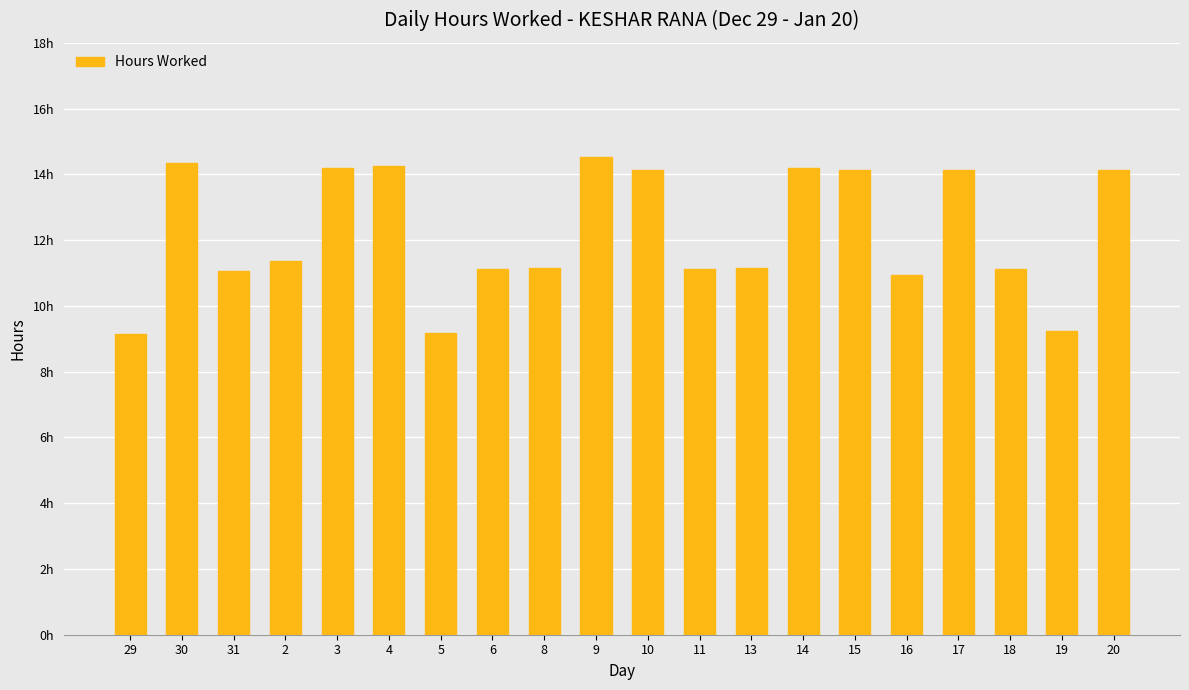

Between 2 and 31, which is larger?

2